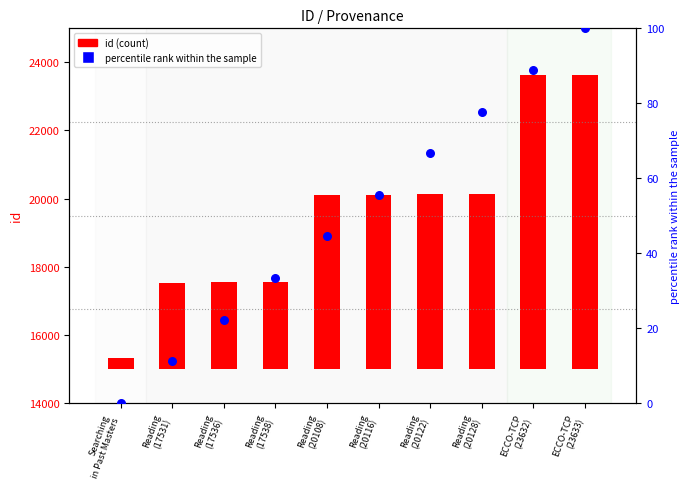

Which series contains the highest Y value?

id